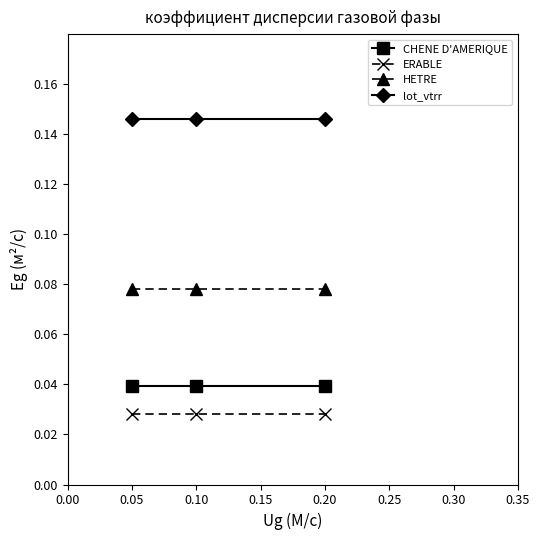

At 0.20, list the series in order from smallest to largest.

ERABLE, CHENE D'AMERIQUE, HETRE, lot_vtrr